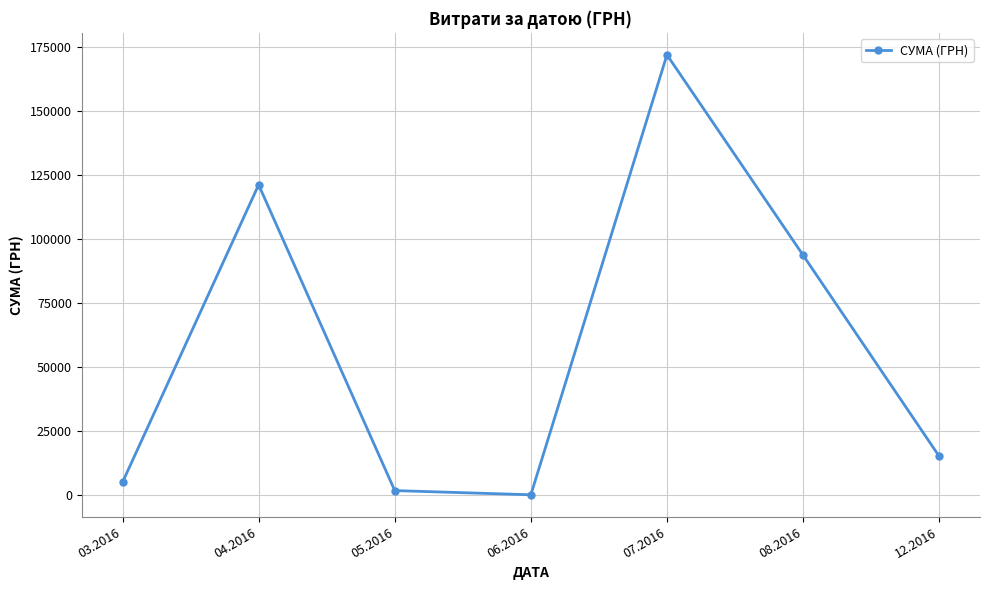

Between 05.2016 and 07.2016, which is larger?

07.2016